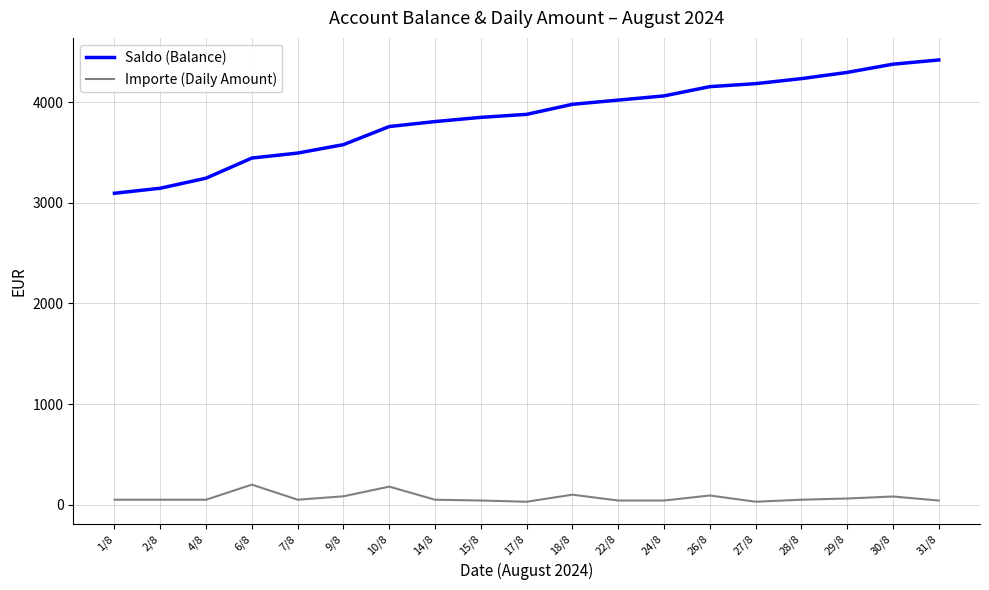

What is the highest value of the Importe (Daily Amount) series?

200.0